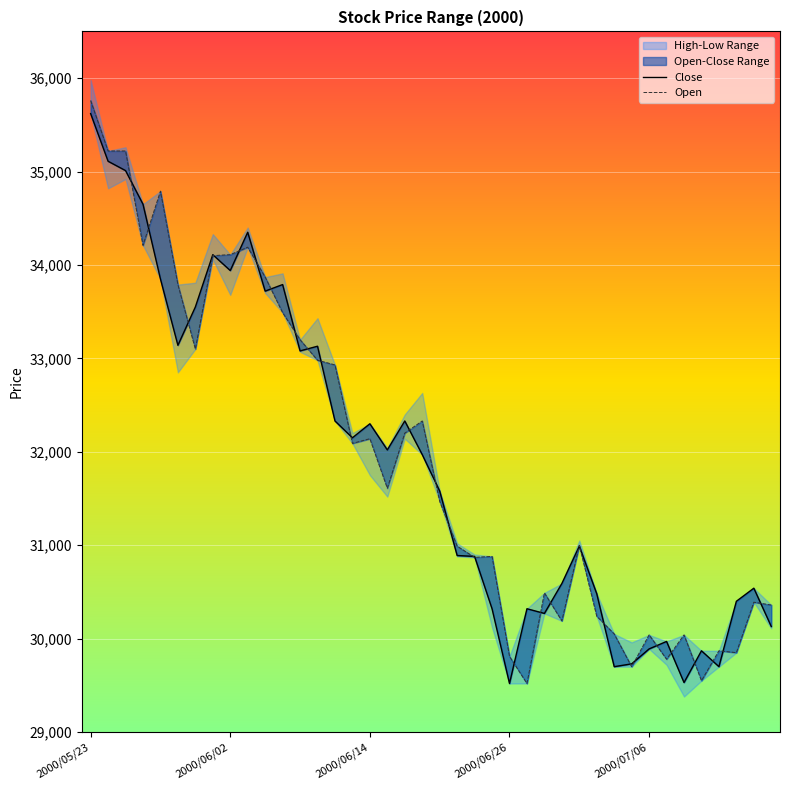

How many data points in Close are less than 31970?

20